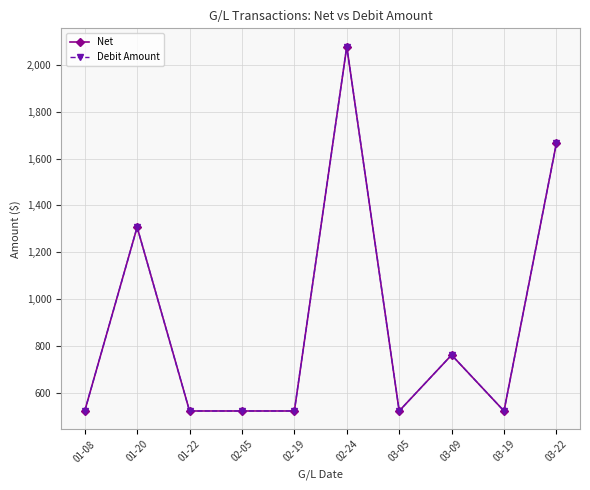

List the series in order of their peak value, lowest first.

Net, Debit Amount